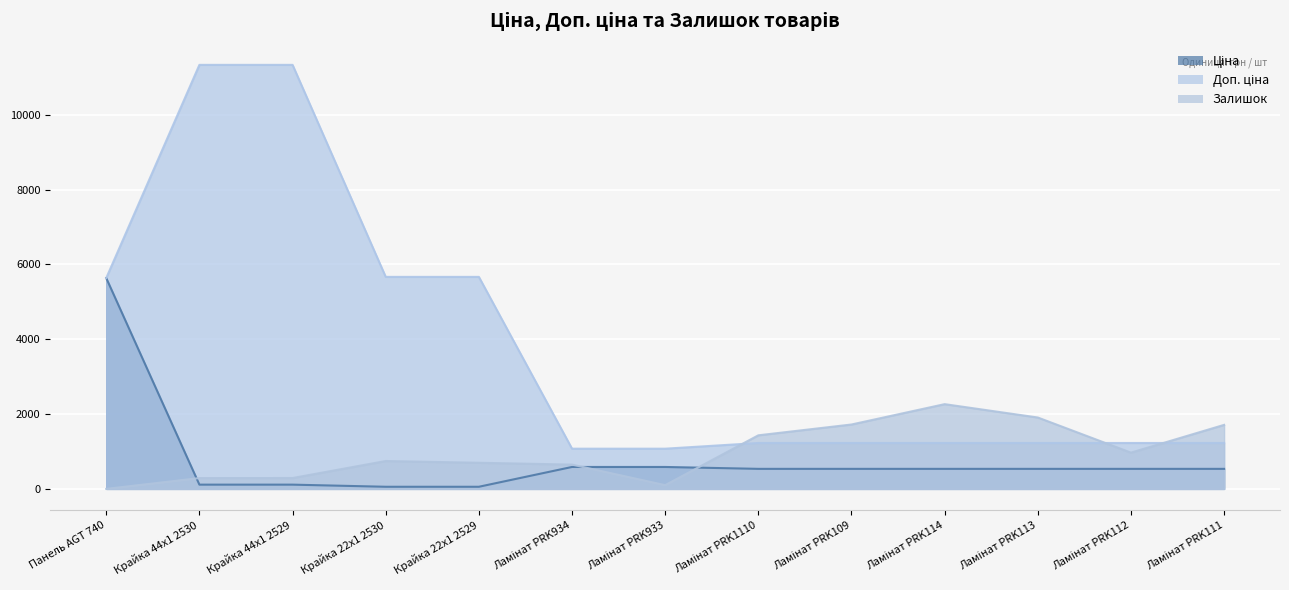

How many lines are shown in the chart?

3